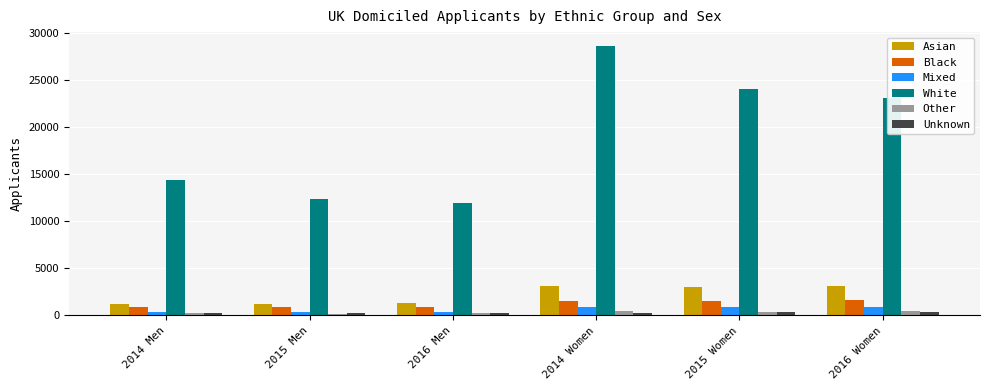

What is the maximum value shown in the chart?

28635